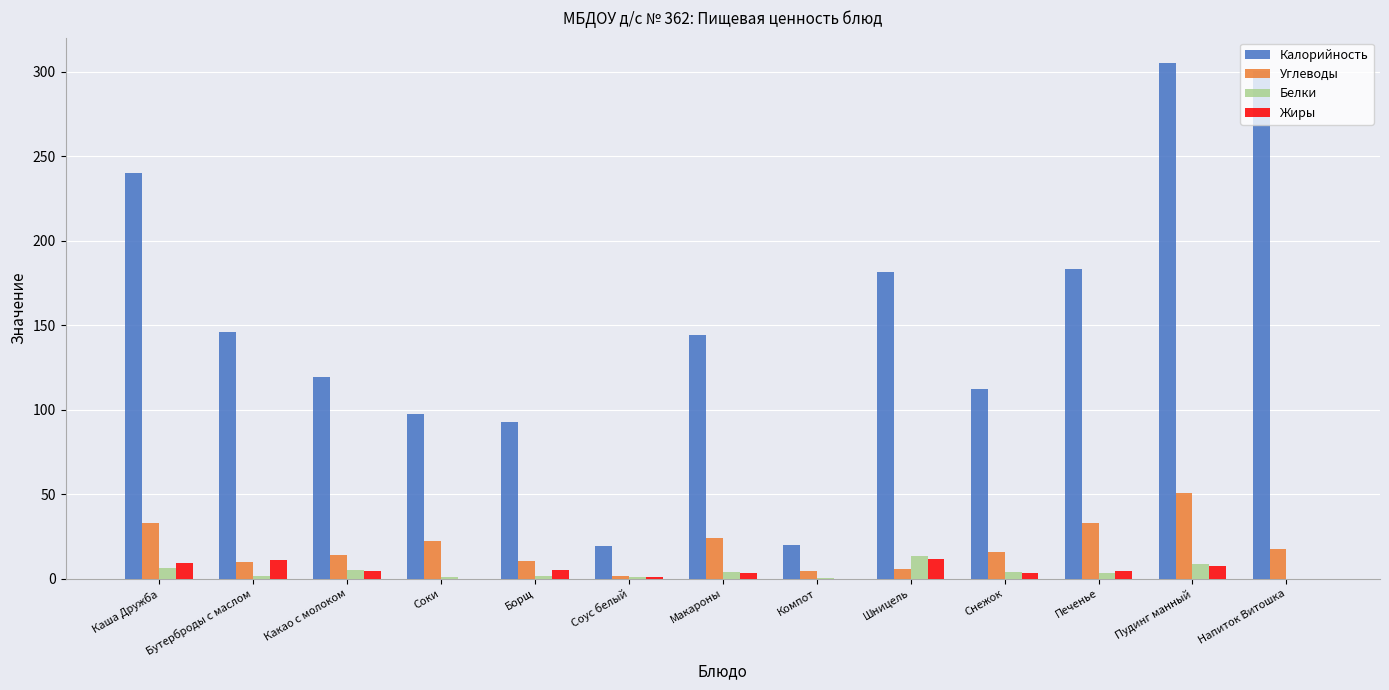

Which series changed the most between Каша Дружба and Компот?

Калорийность